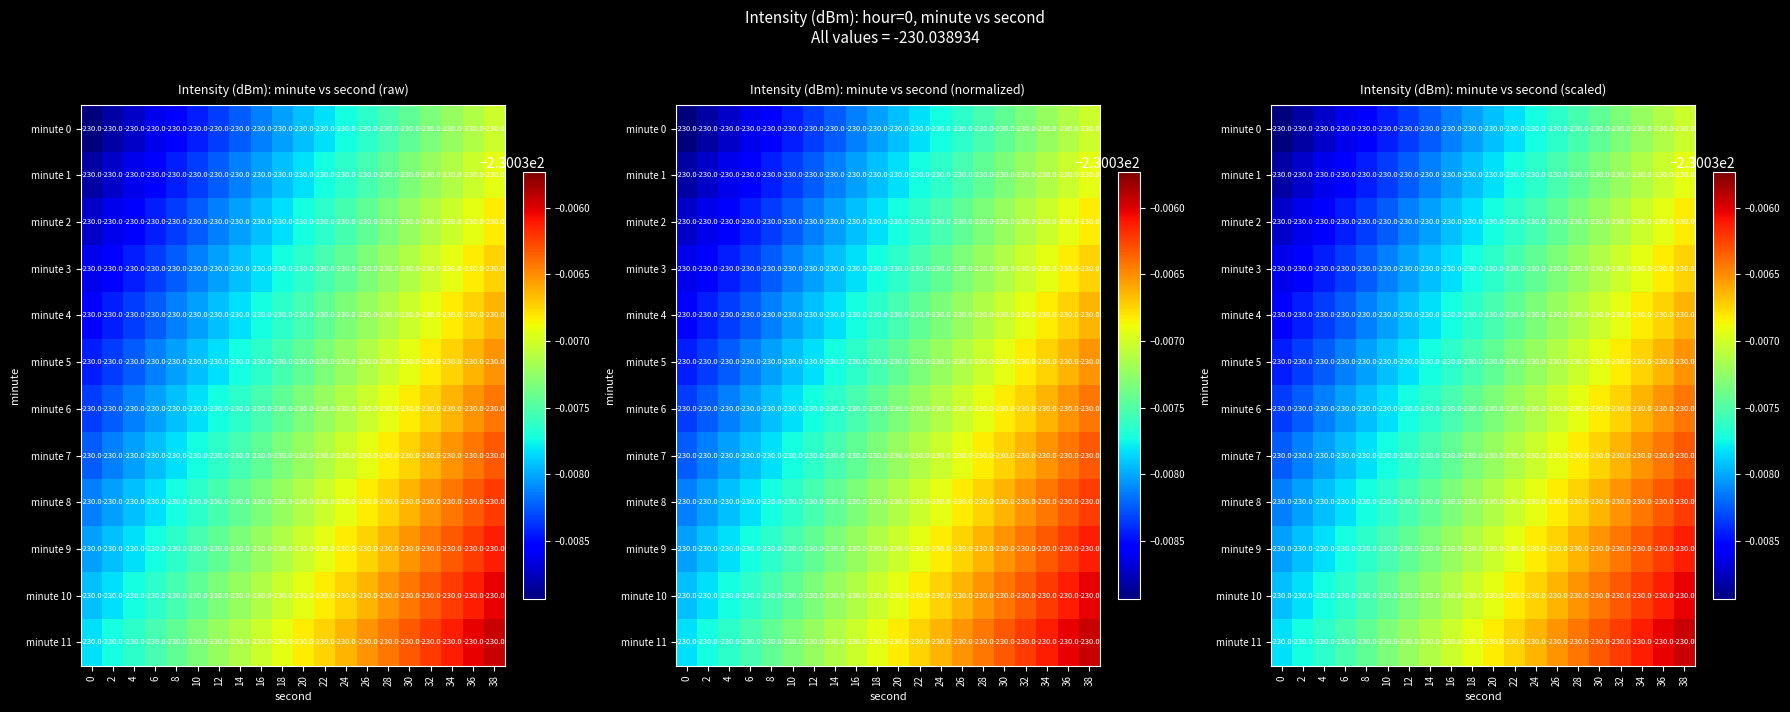

Is it true that minute 7 equals -230.0 at 32?

True